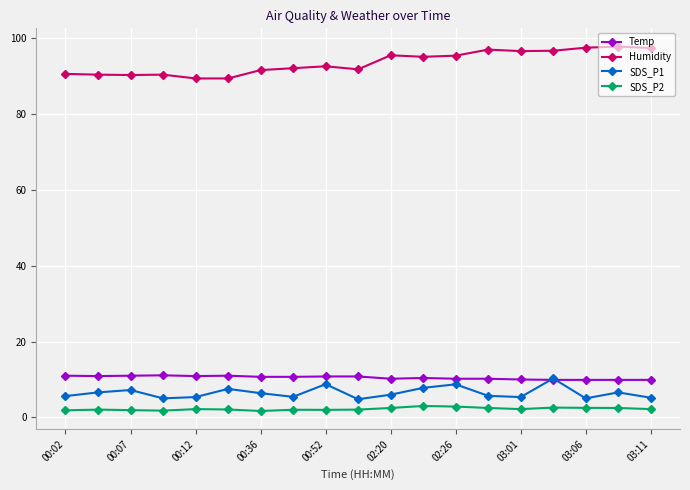

True or false: SDS_P2 and SDS_P1 cross at least once.

False